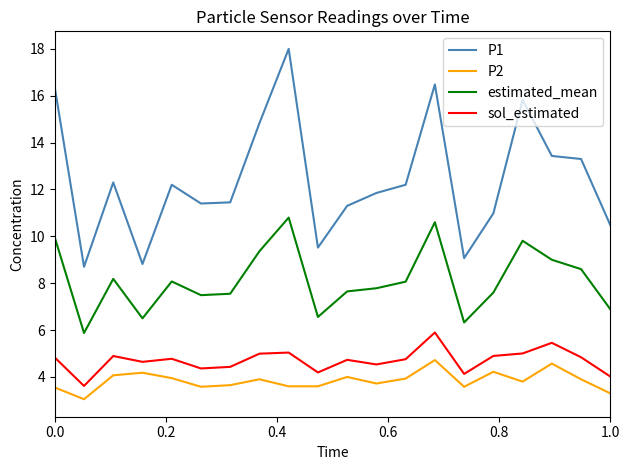

True or false: P2 has more than 1 interior local peaks.

True